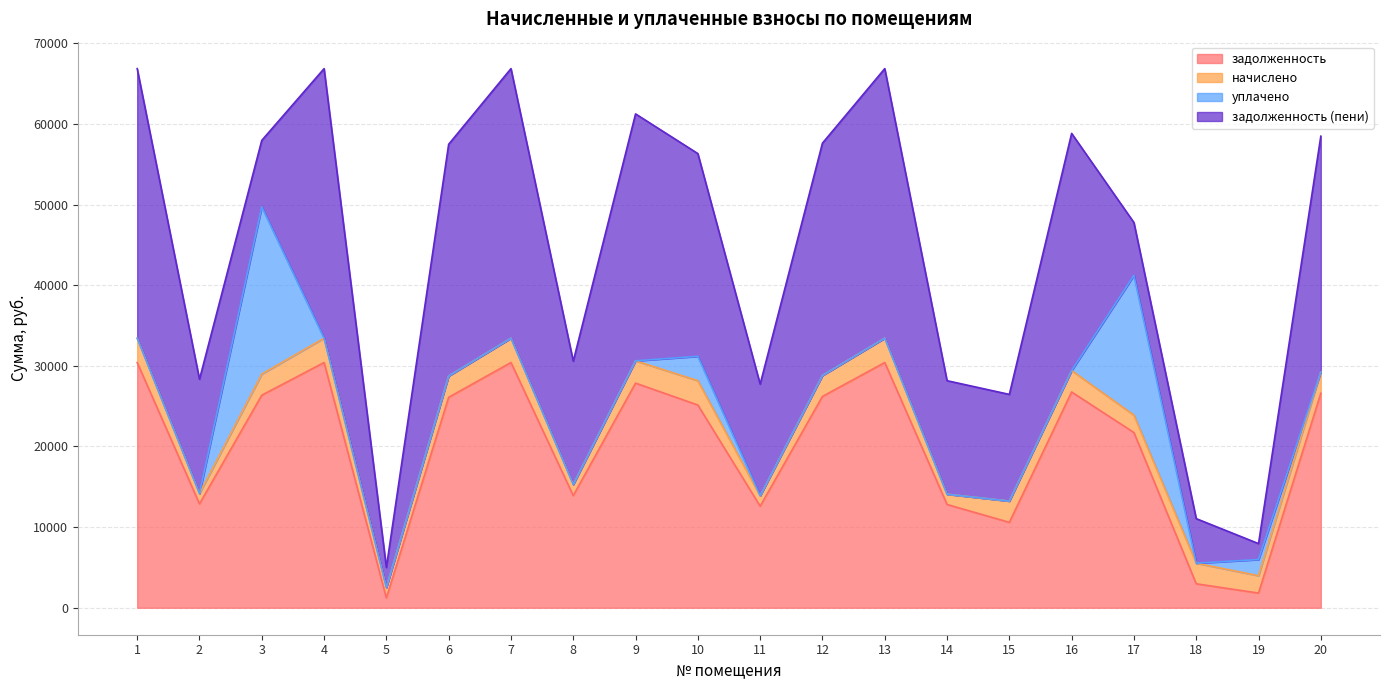

List the series in order of their peak value, highest first.

задолженность (пени), задолженность, уплачено, начислено